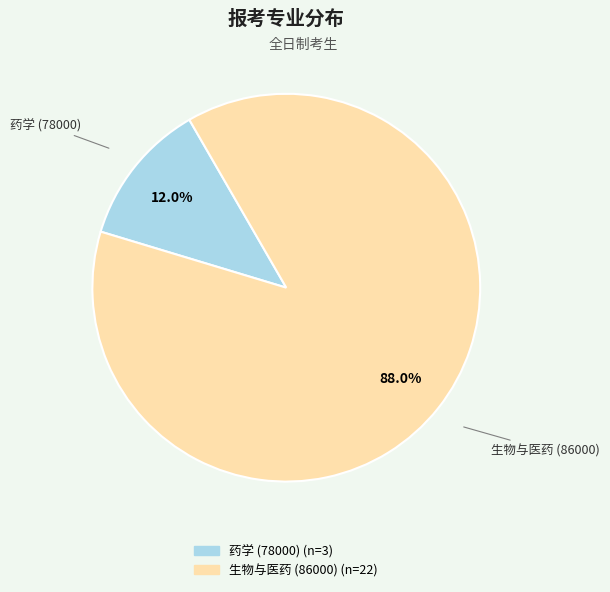

What portion of the pie excludes 生物与医药 (86000)?

12.0%